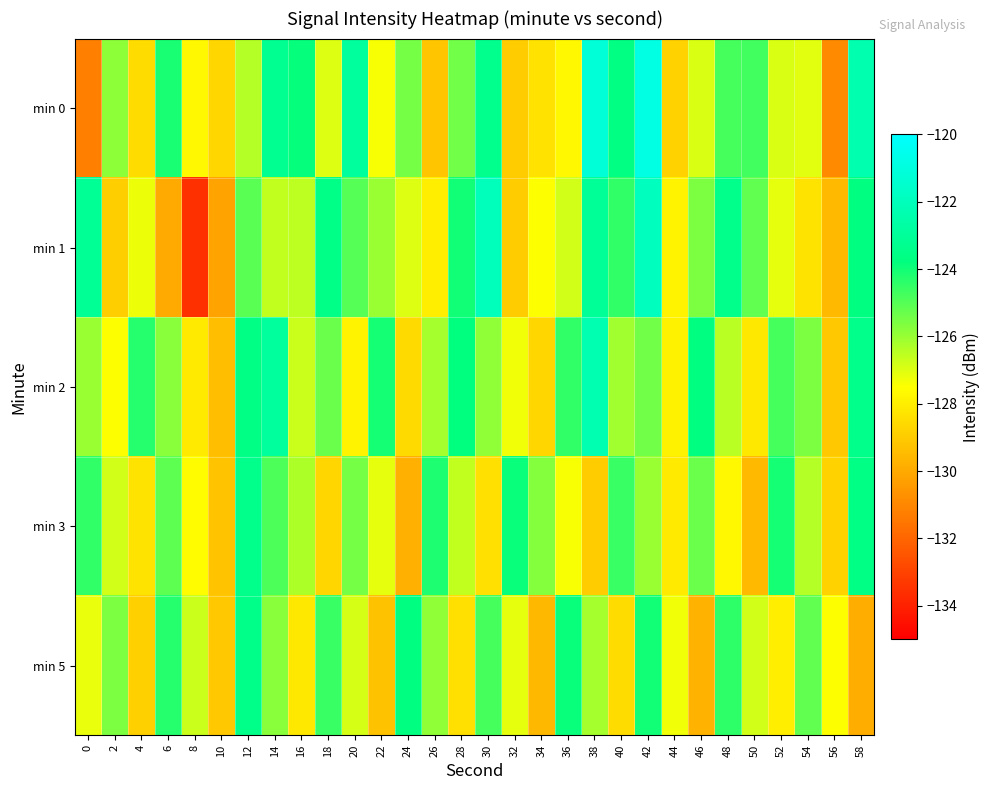

Which has a higher value, 30 or 14?

14